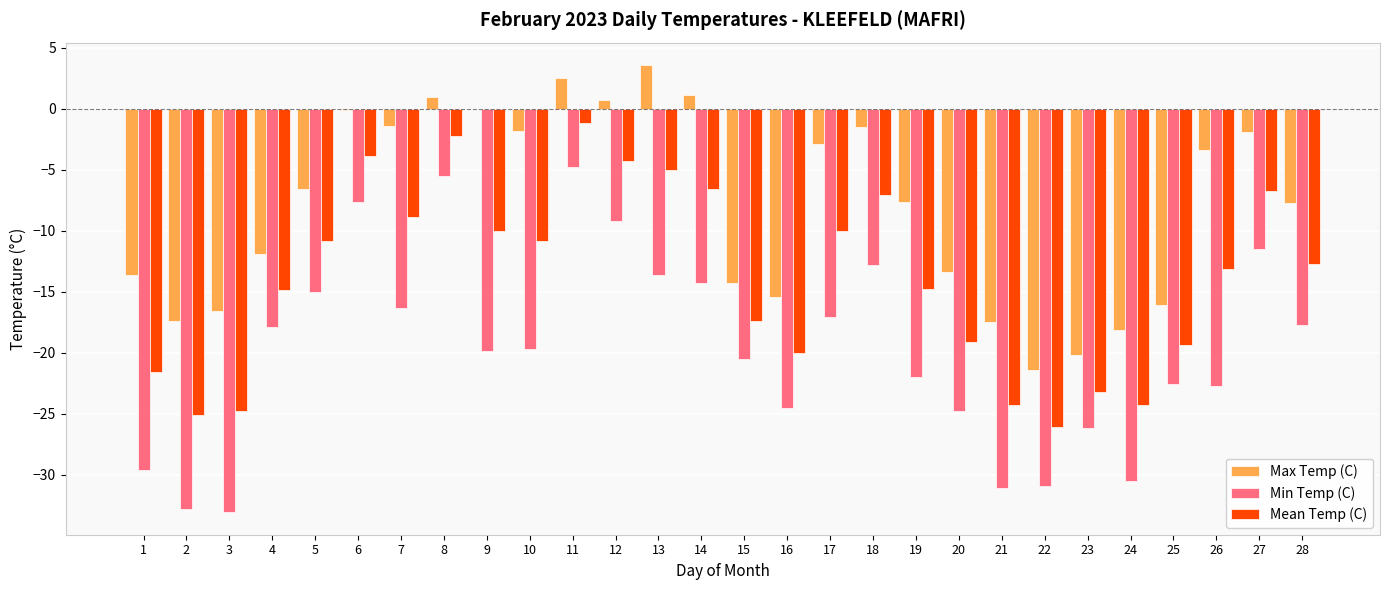

What is the average value of the Min Temp (C) series?

-19.8